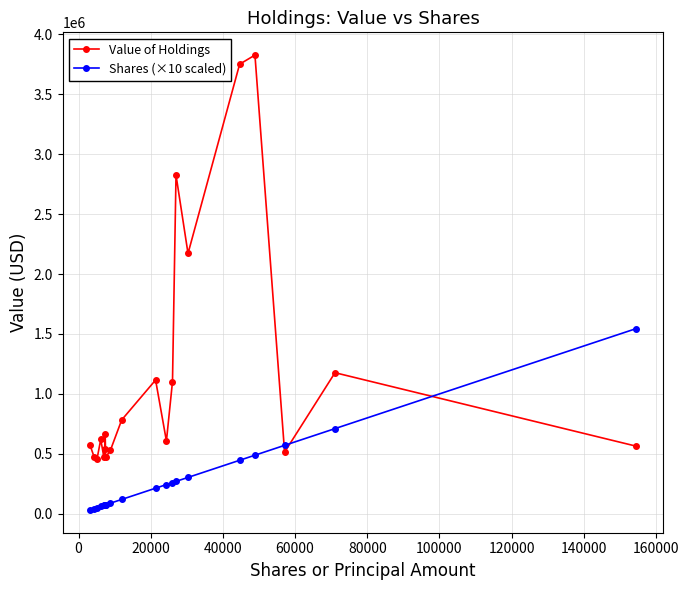

True or false: Value of Holdings and Shares (×10 scaled) intersect in this chart.

True